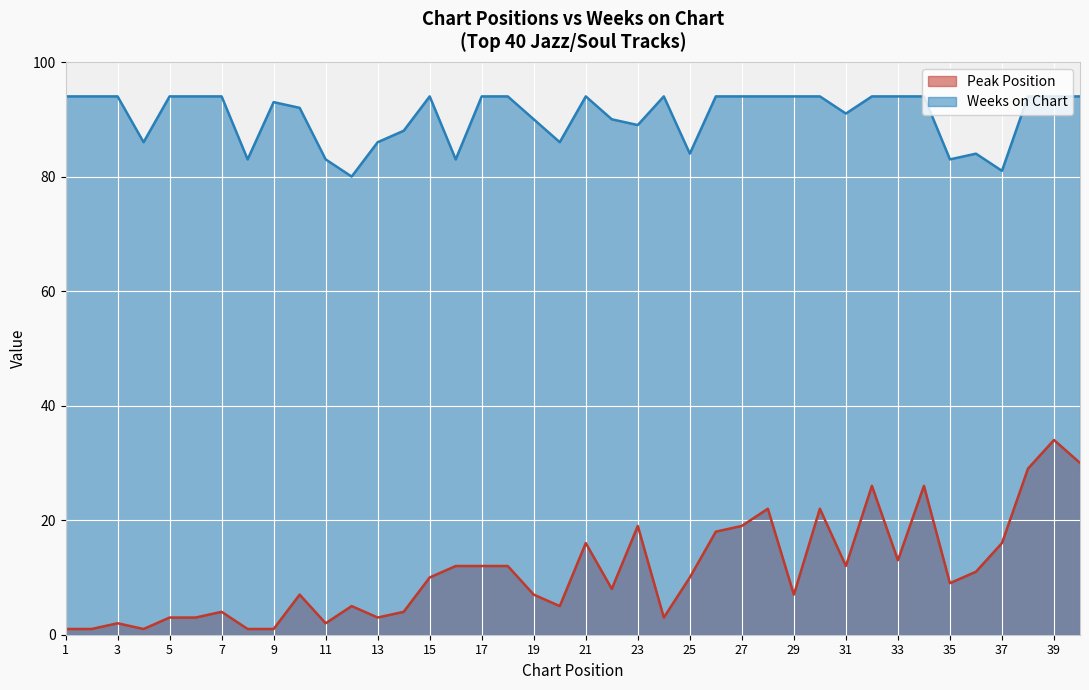

True or false: Weeks on Chart and Peak Position intersect in this chart.

False